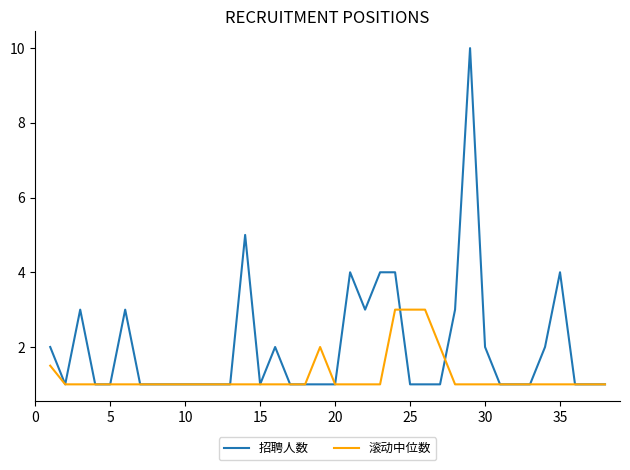

Which series has the largest total across all categories?

招聘人数